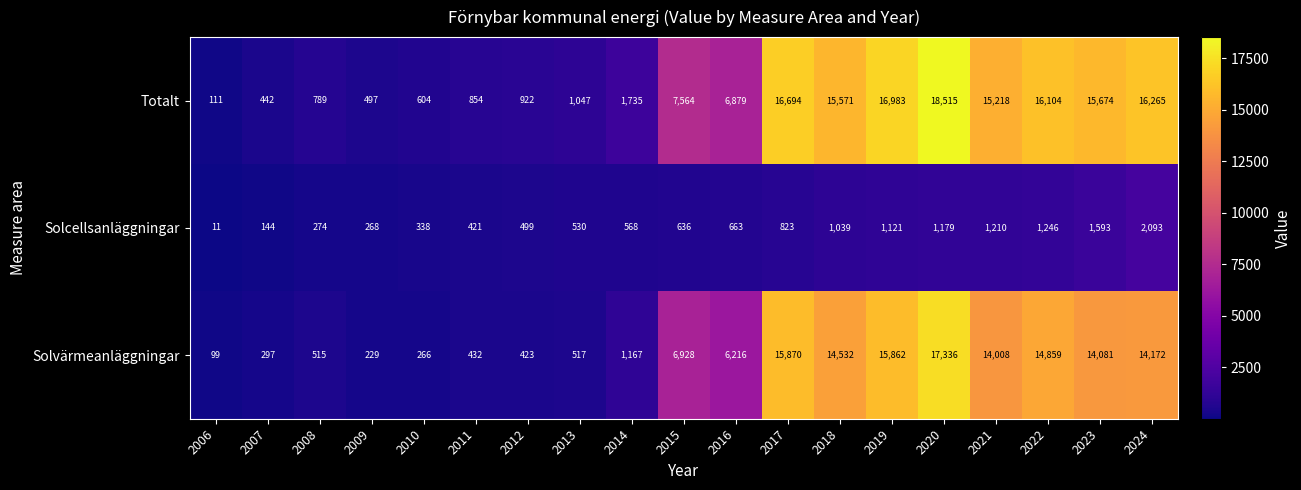

Which series has the widest spread of values?

Totalt